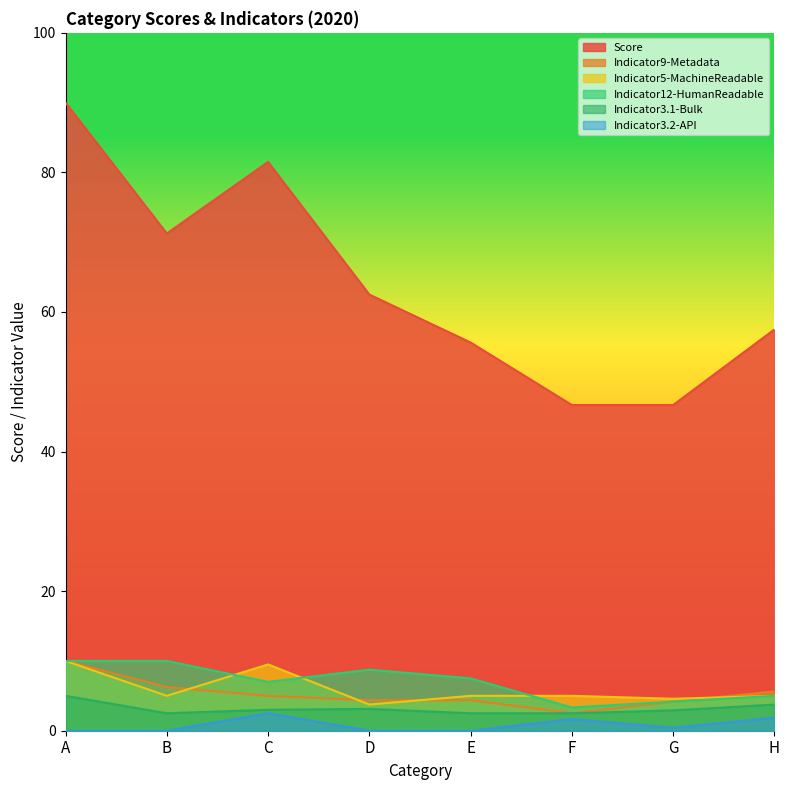

What is the total value across all series at B?

95.0